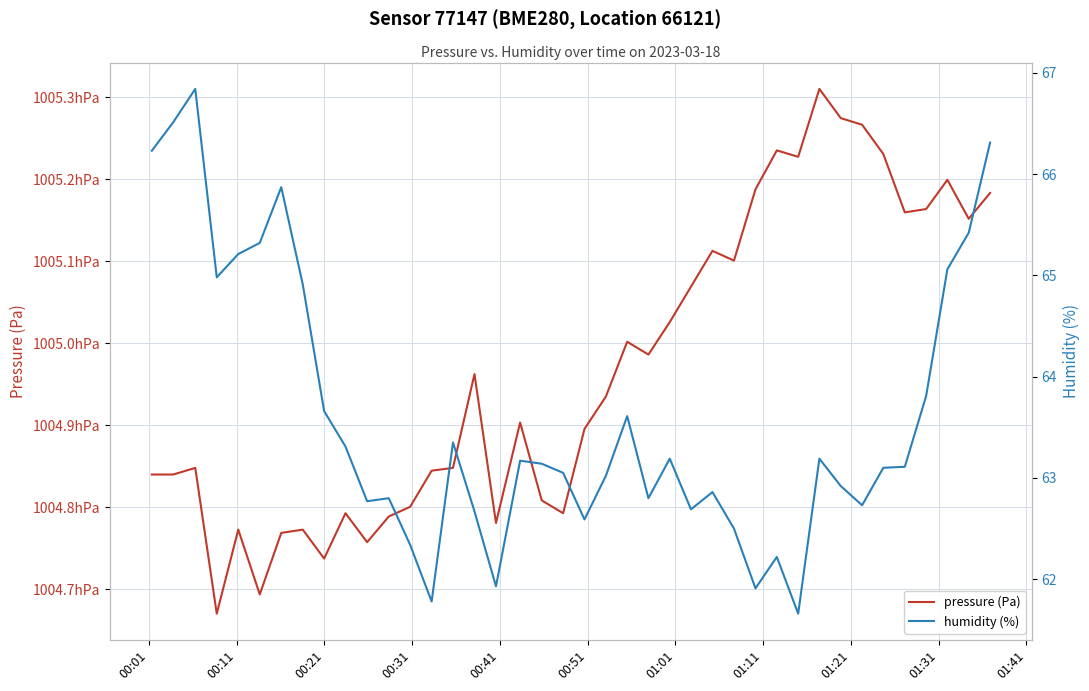

How many lines are shown in the chart?

2